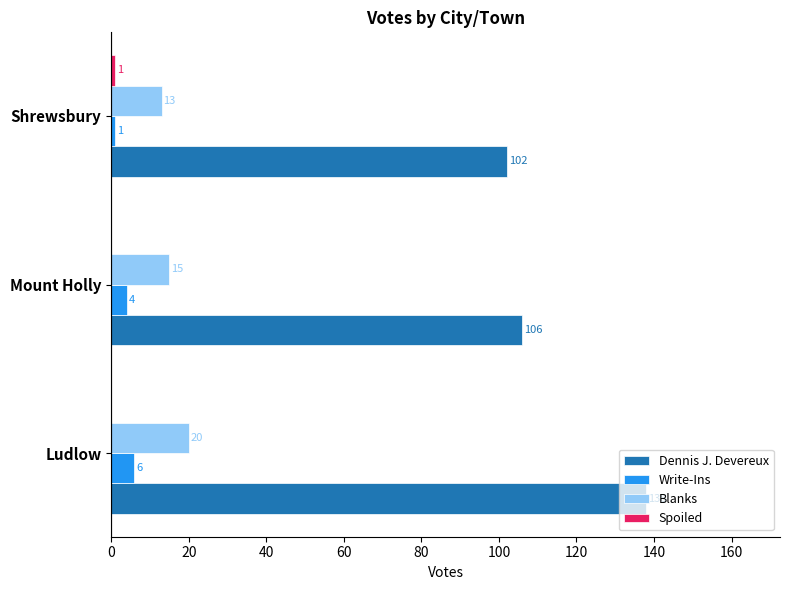

Which series has the largest total across all categories?

Dennis J. Devereux